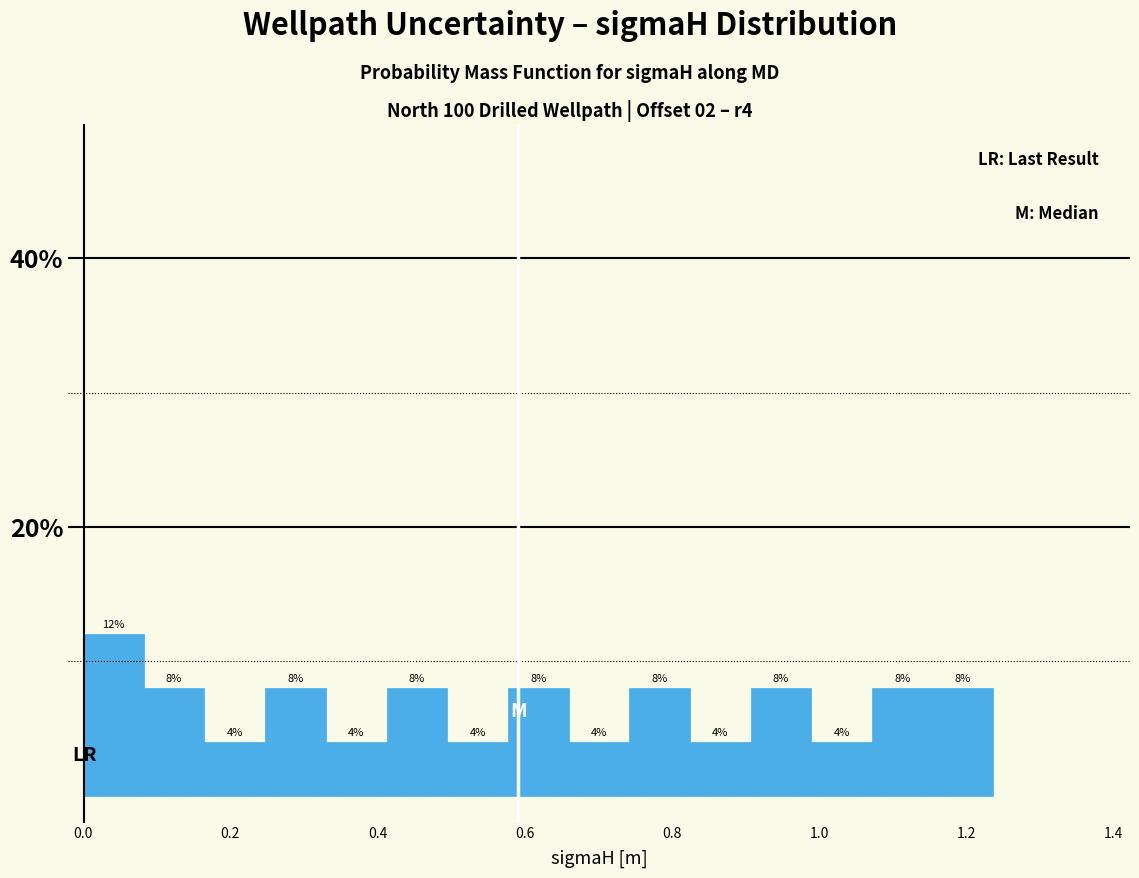

Which range on the x-axis has the tallest bar?

0.00 to 0.08